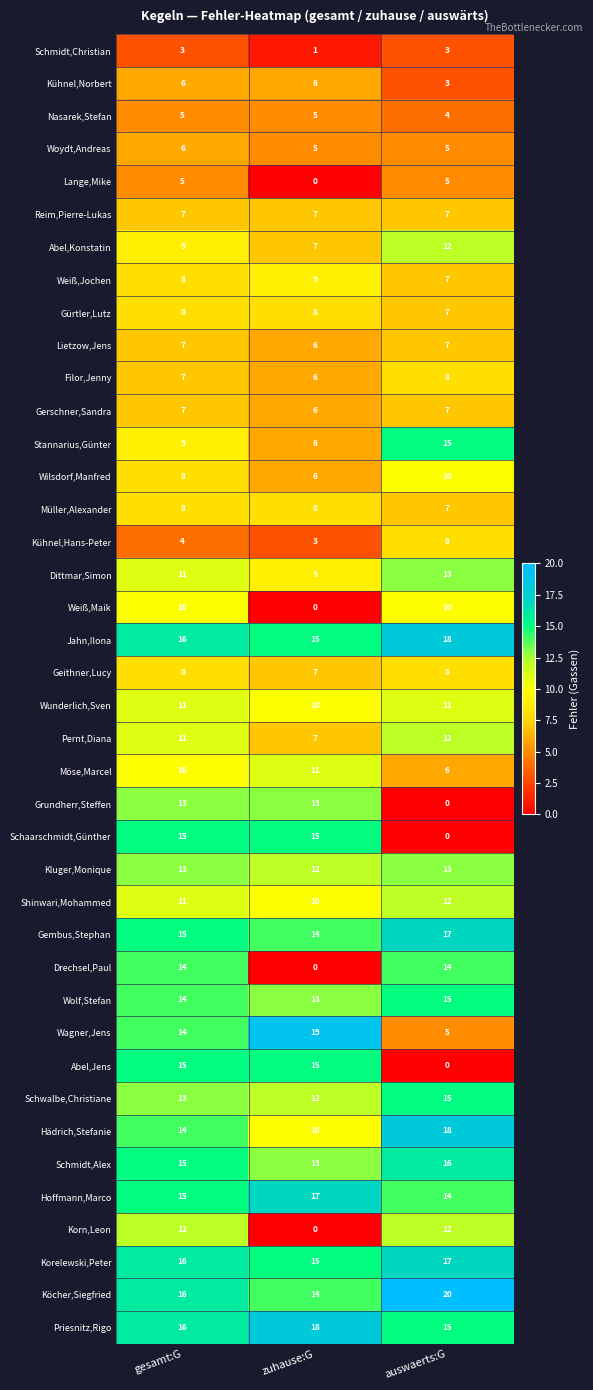

What is the average value of the Pernt,Diana series?

10